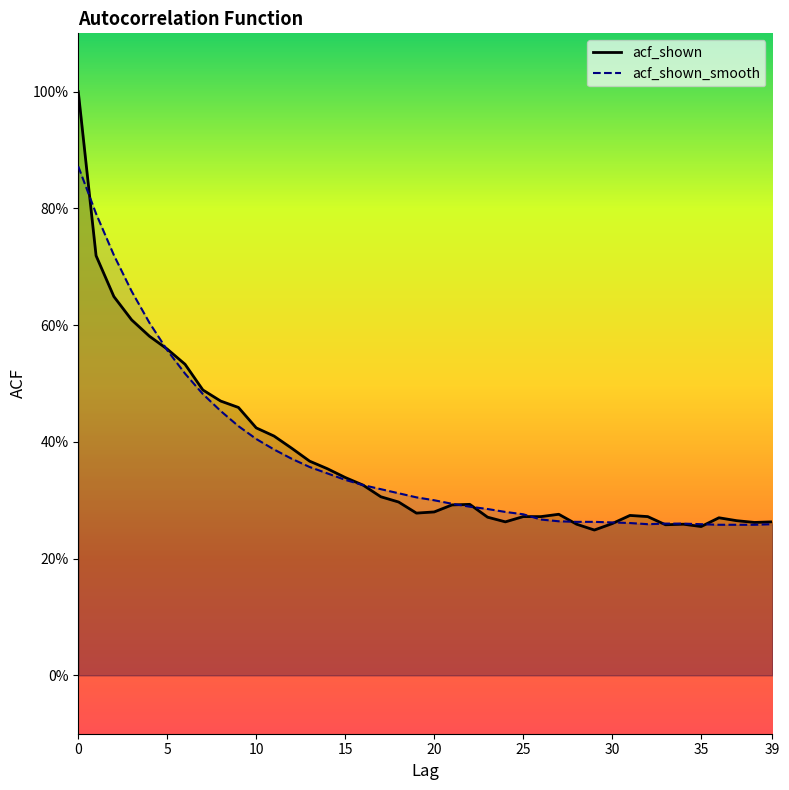

Reading left to right, transcribe all the data shown in this chart.

acf_shown: 1.0	0.7	0.6	0.6	0.6	0.6	0.5	0.5	0.5	0.5	0.4	0.4	0.4	0.4	0.4	0.3	0.3	0.3	0.3	0.3	0.3	0.3	0.3	0.3	0.3	0.3	0.3	0.3	0.3	0.2	0.3	0.3	0.3	0.3	0.3	0.3	0.3	0.3	0.3	0.3
acf_shown_smooth: 0.9	0.8	0.7	0.7	0.6	0.6	0.5	0.5	0.5	0.4	0.4	0.4	0.4	0.4	0.3	0.3	0.3	0.3	0.3	0.3	0.3	0.3	0.3	0.3	0.3	0.3	0.3	0.3	0.3	0.3	0.3	0.3	0.3	0.3	0.3	0.3	0.3	0.3	0.3	0.3